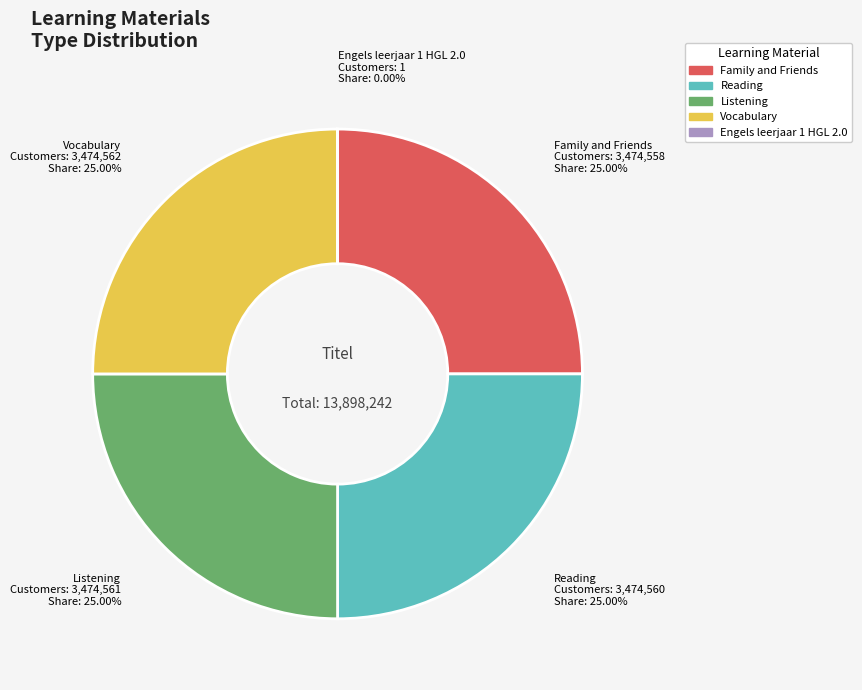

True or false: Engels leerjaar 1 HGL 2.0 accounts for 0% of the total.

True